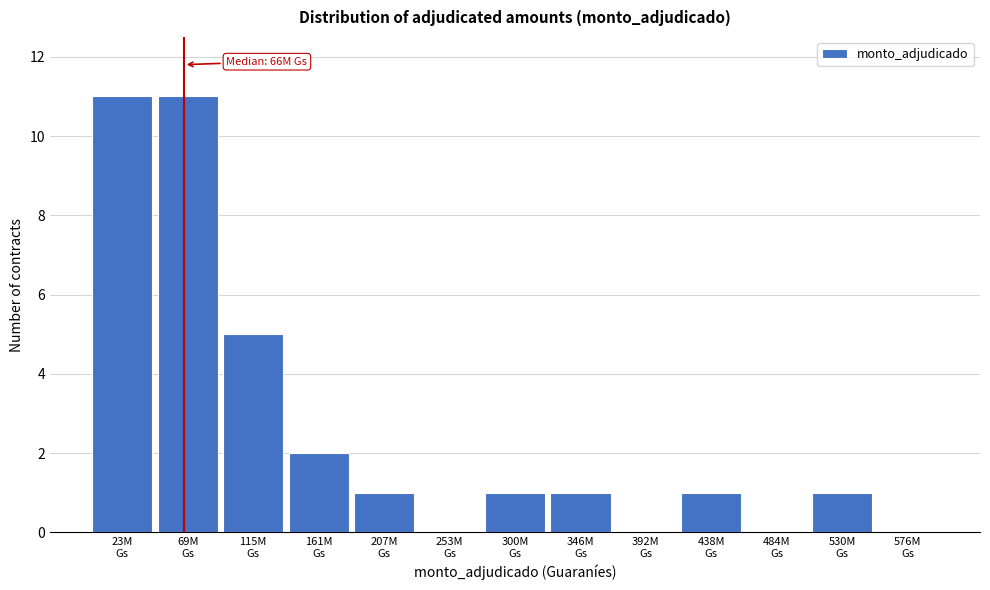

What is the maximum value shown in the chart?

11